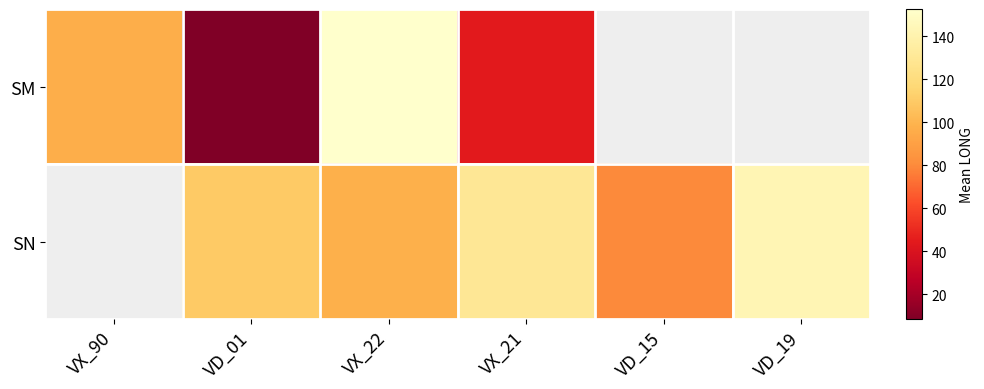

The value of SM at VX_90 is 46.4. True or false?

False